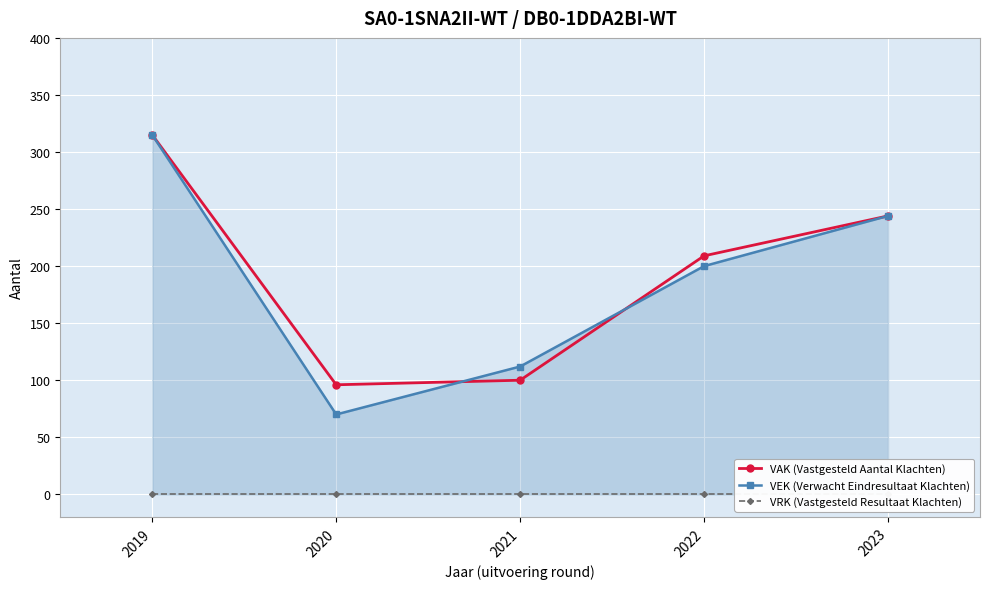

Between 2023 and 2022, which is larger?

2023